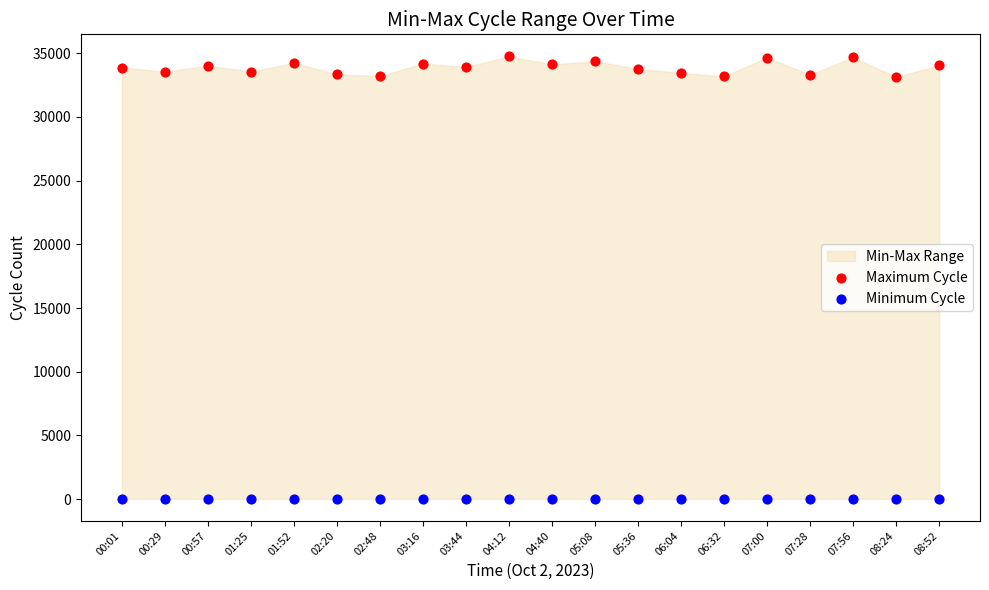

Which series contains the lowest Y value?

Minimum Cycle